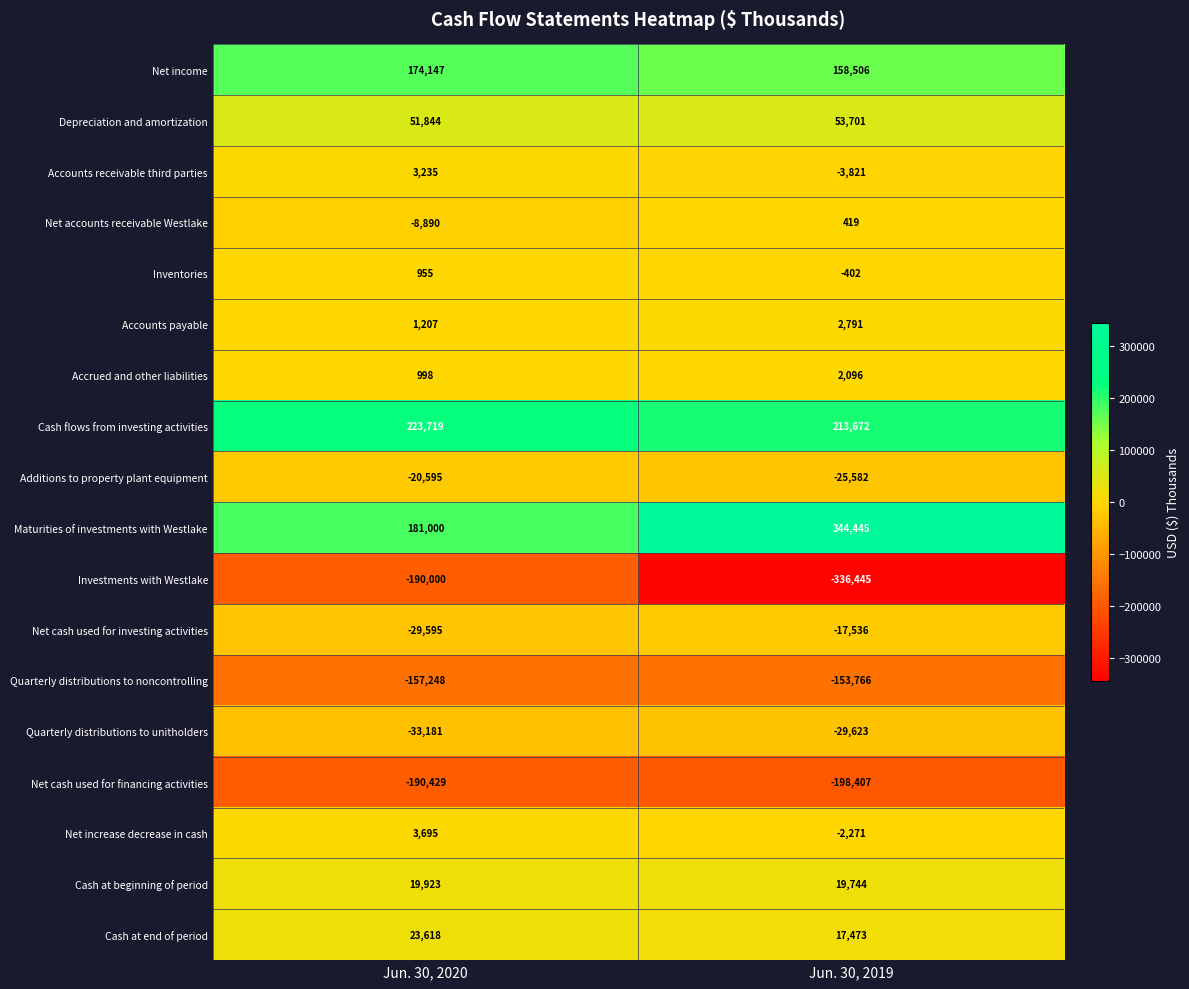

What is the approximate value of Net income at Jun. 30, 2019, to the nearest 50?

158500